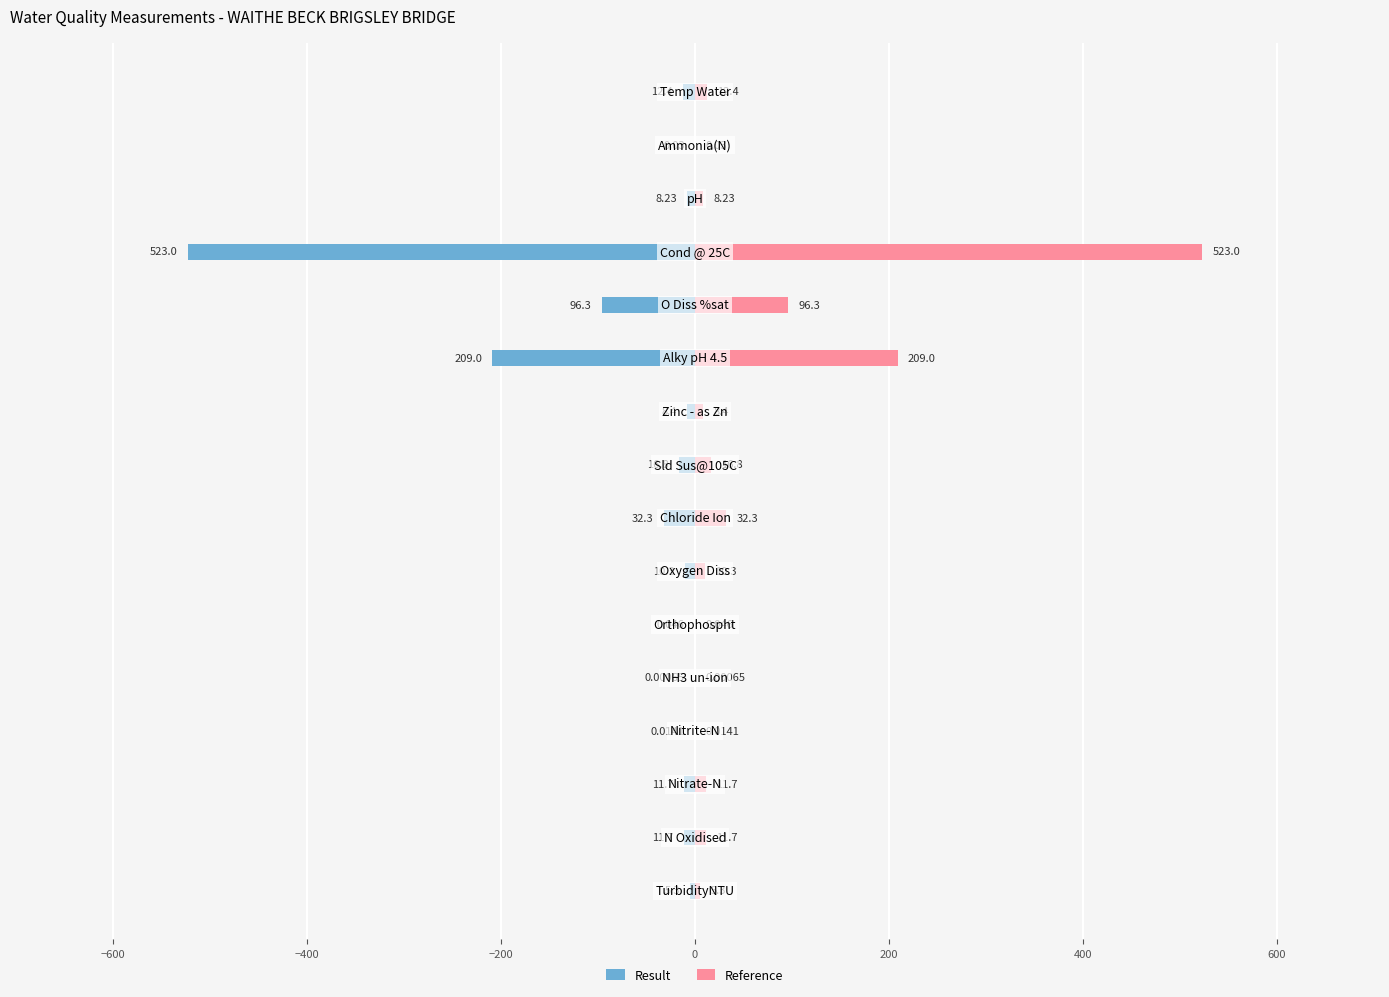

Reading left to right, extract all data points from this chart.

Result: -5.3	-11.7	-11.7	-0.0	-0.0	-0.0	-10.3	-32.3	-16.8	-8.4	-209.0	-96.3	-523.0	-8.2	-0.0	-12.4
Reference: 5.3	11.7	11.7	0.0	0.0	0.0	10.3	32.3	16.8	8.4	209.0	96.3	523.0	8.2	0.0	12.4